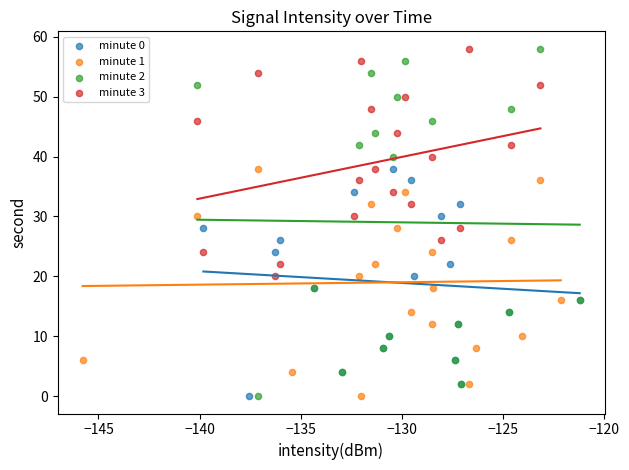

Which series has the widest spread of Y values?

minute 2